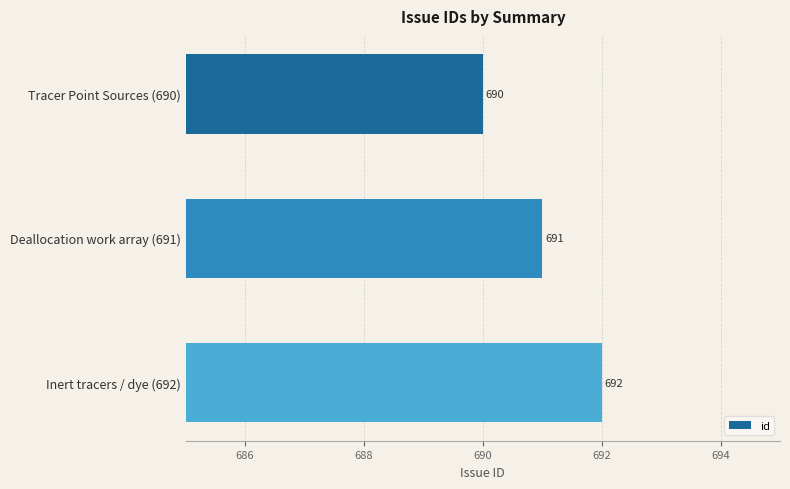

What is the average value?

691